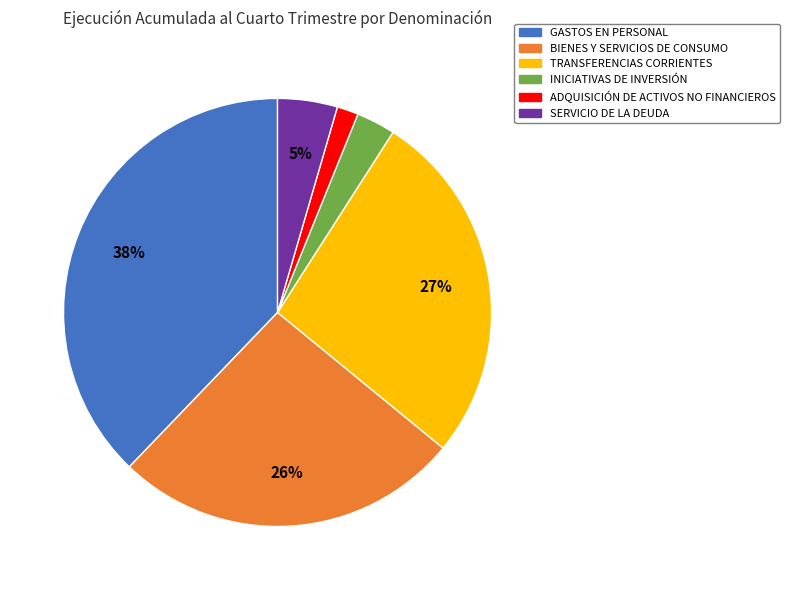

To the nearest percent, what is the difference between the largest and smallest slice percentages?

36%